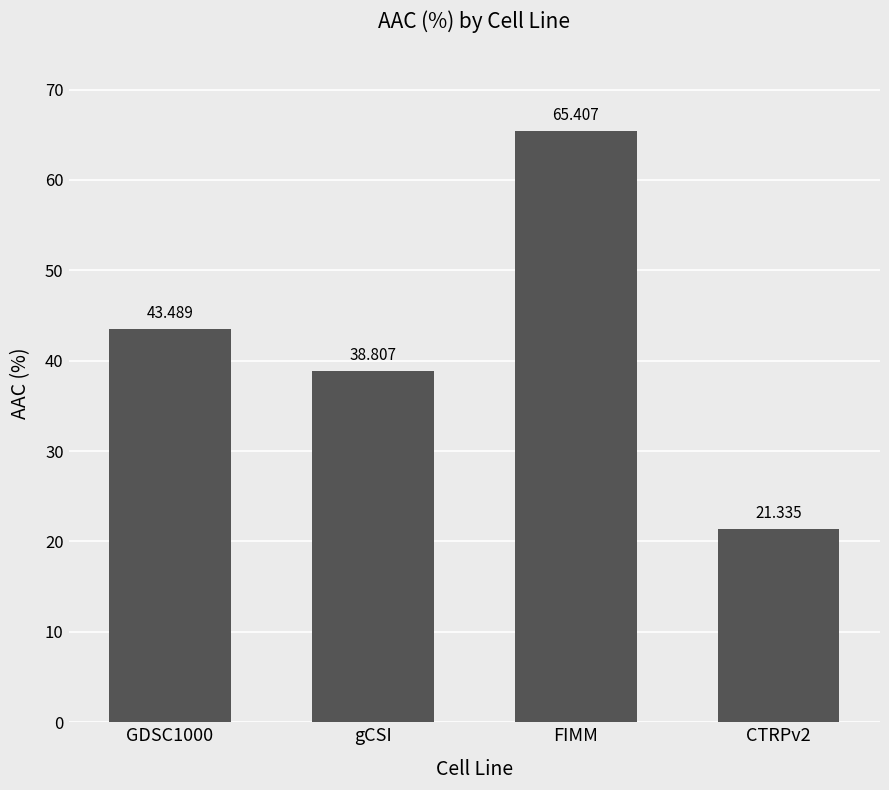

What is the label of the 1st bar from the right?

CTRPv2